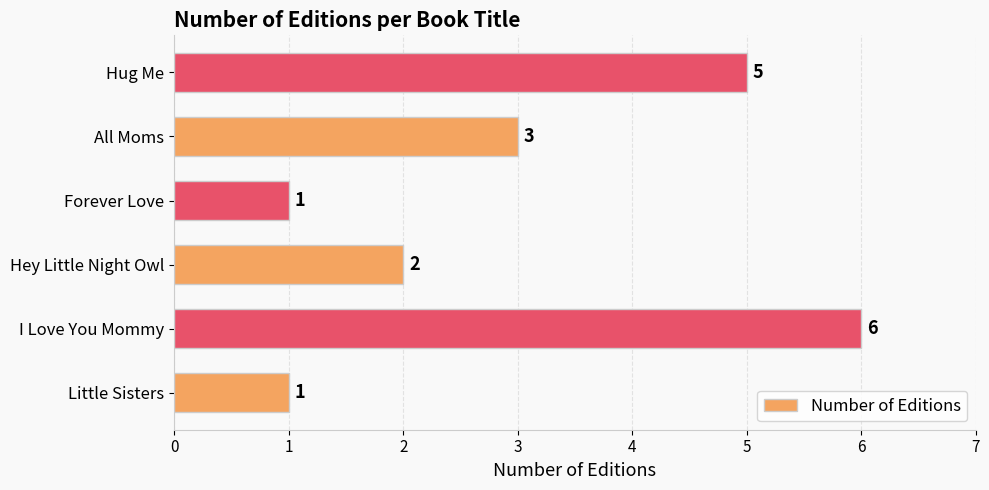

How many data points are less than 3?

3